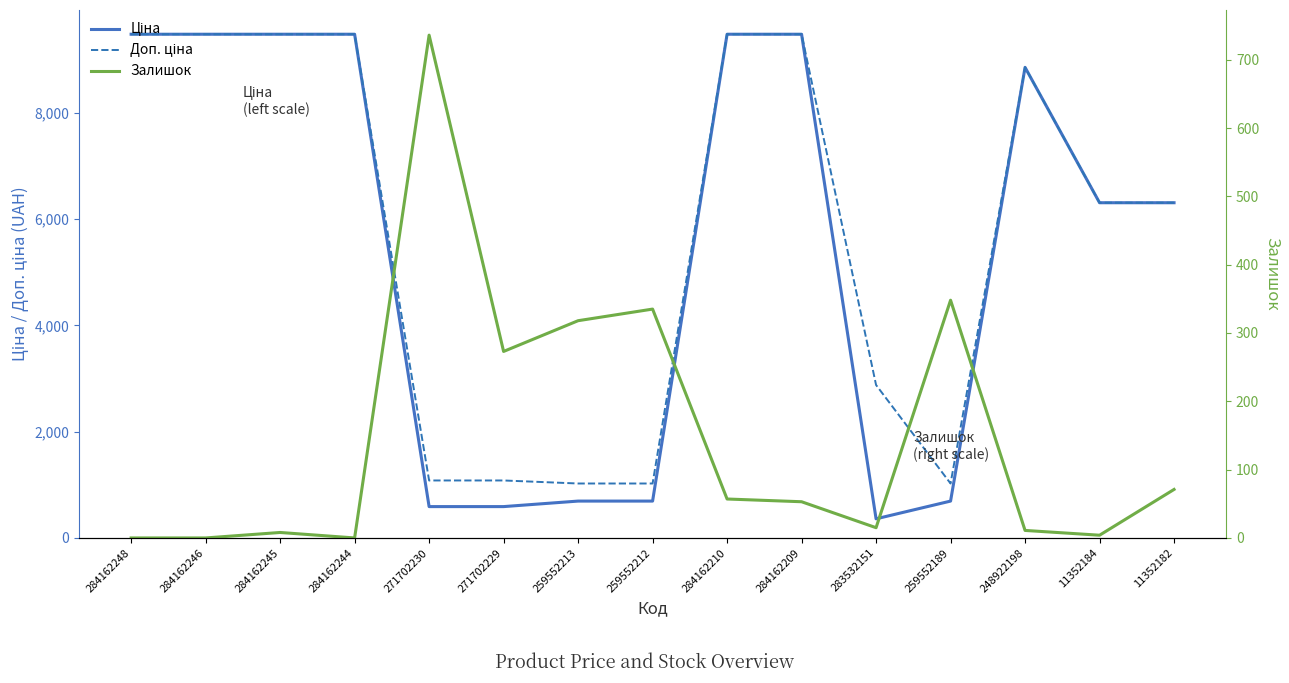

Between 284162210 and 284162209, which series saw the biggest shift?

Залишок